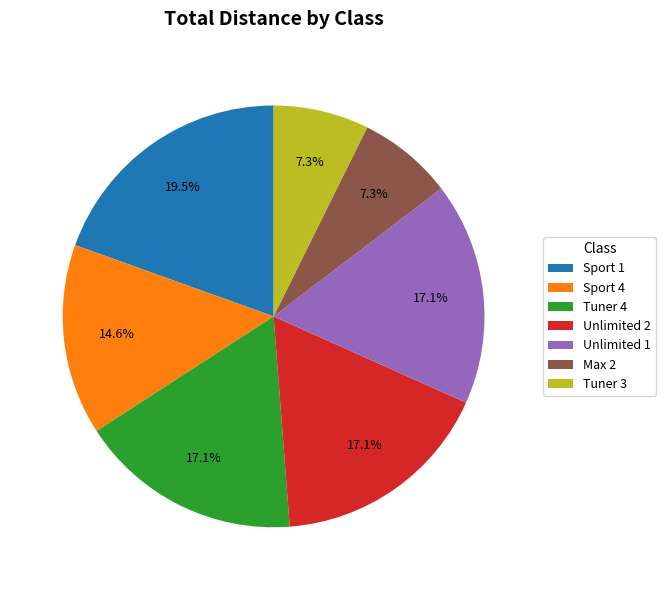

Is Sport 4 the majority of the pie?

No